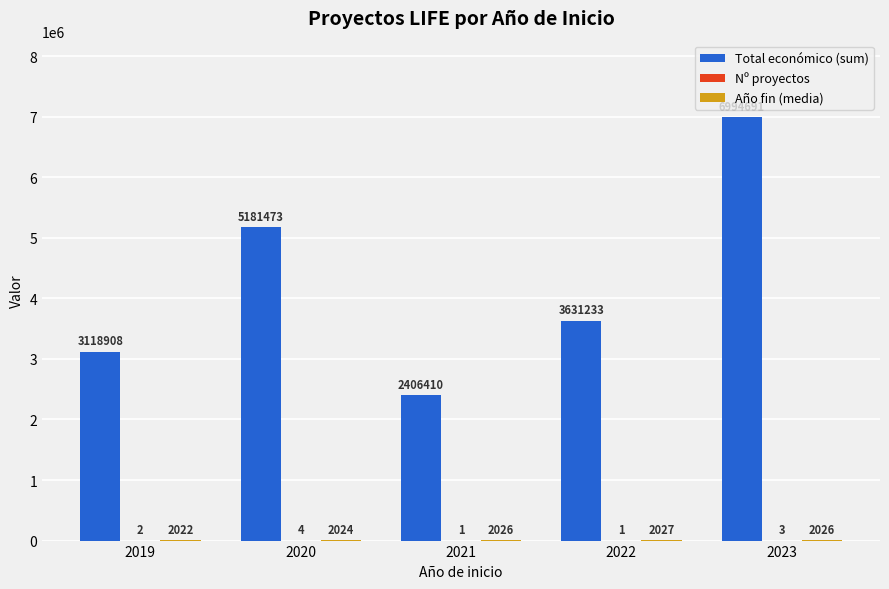

Where does the Total económico (sum) series first go above 3631233?

2020